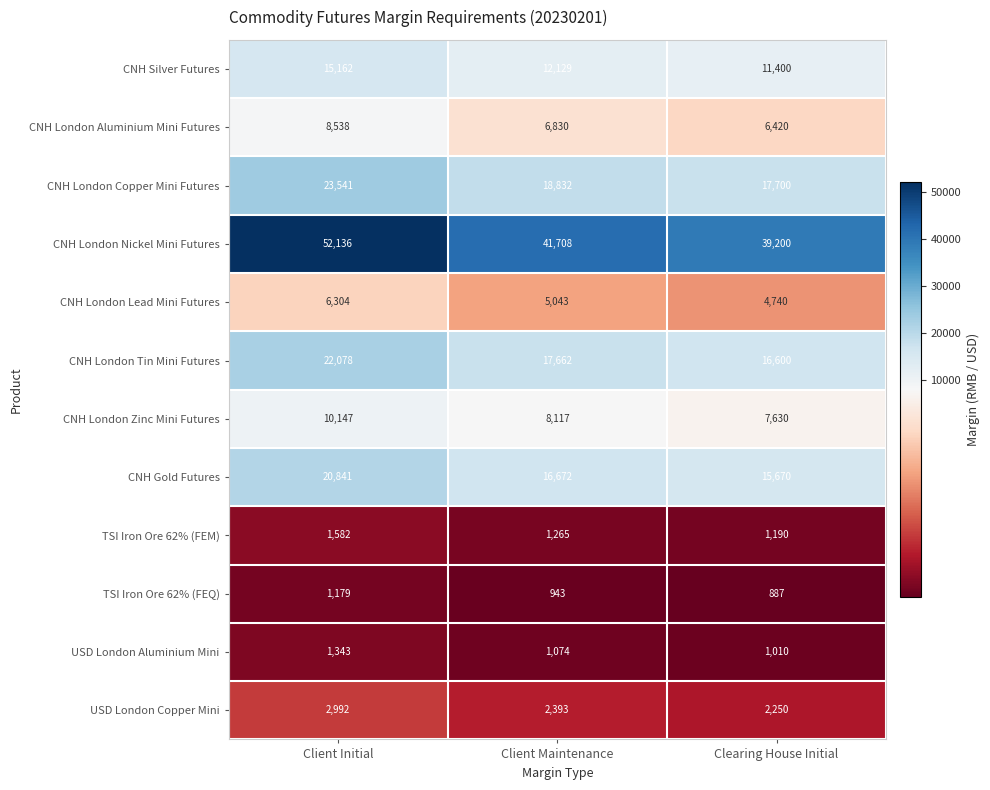

At how many categories does at least one series exceed 32470?

3